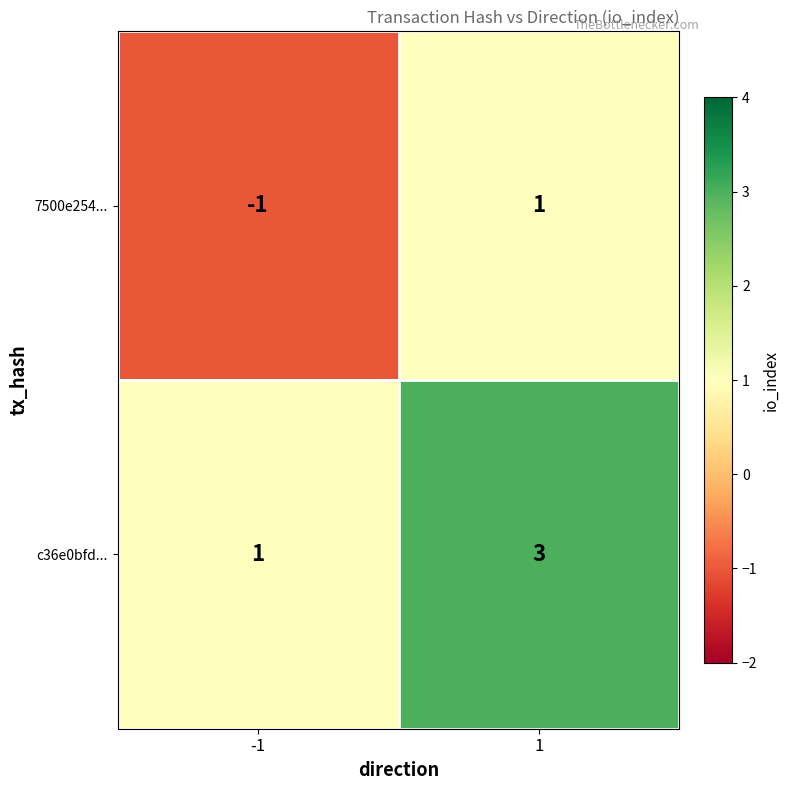

Reading left to right, what are all the values shown in this chart?

7500e254...: -1=-1	1=1
c36e0bfd...: -1=1	1=3